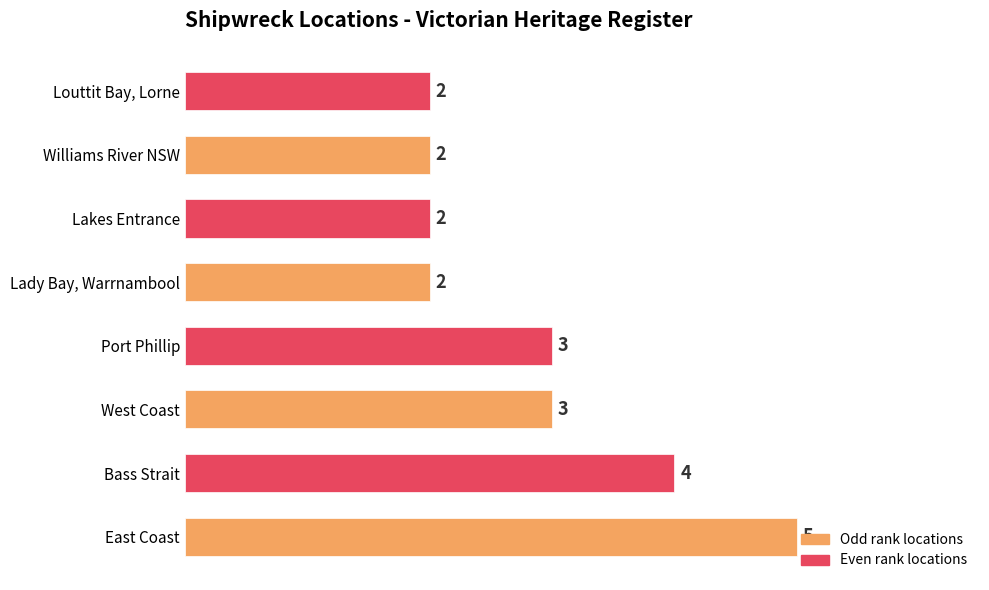

What is the greatest value displayed?

5